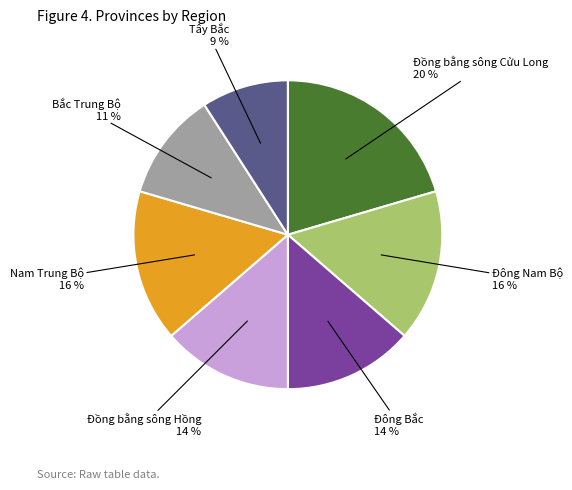

The Đồng bằng sông Hồng slice represents 14% of the pie. True or false?

True